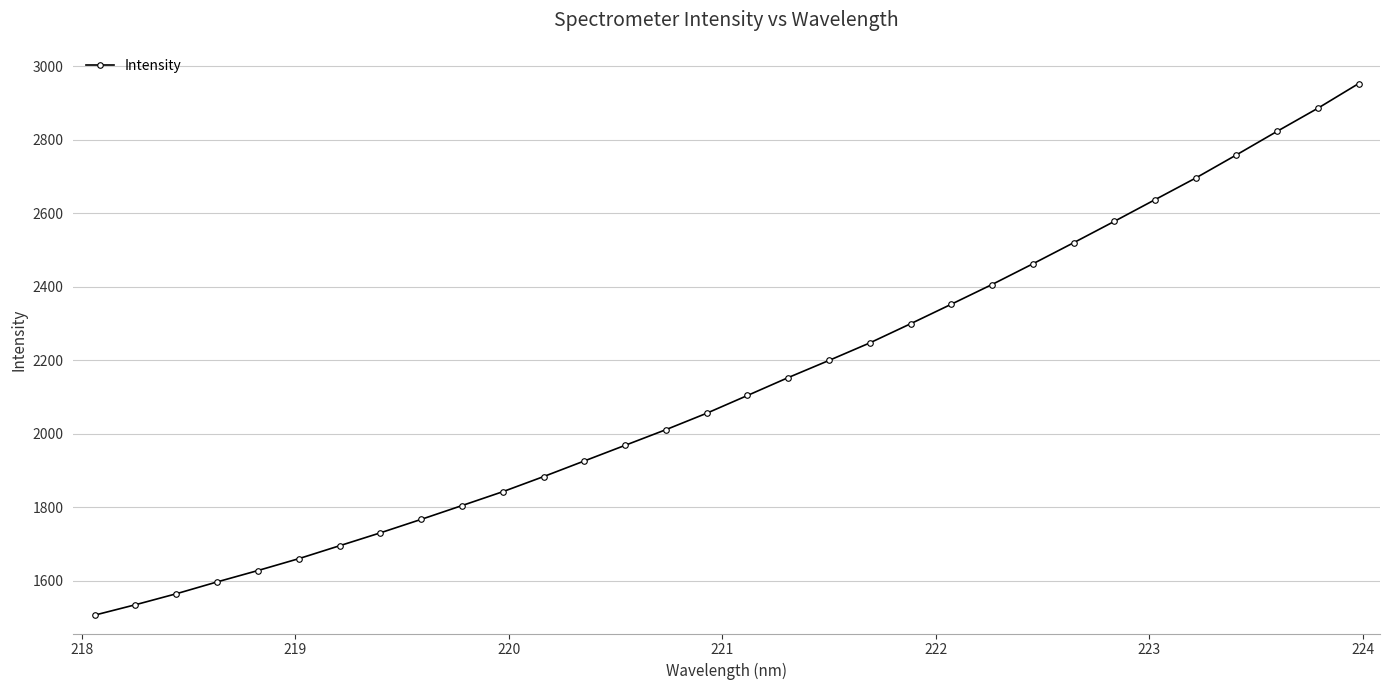

What is the difference between the maximum and minimum values?

1447.4